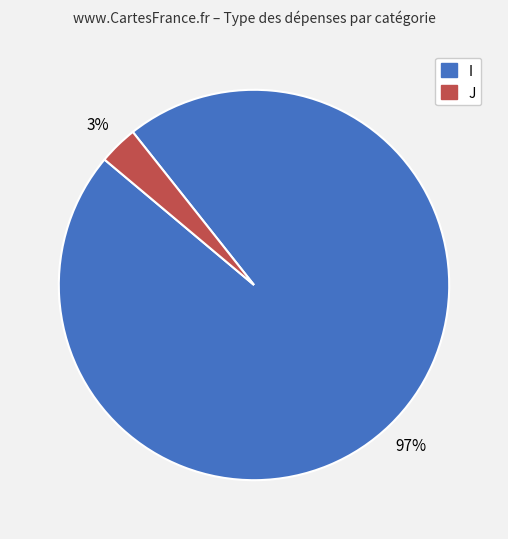

Which has a higher value, I or J?

I